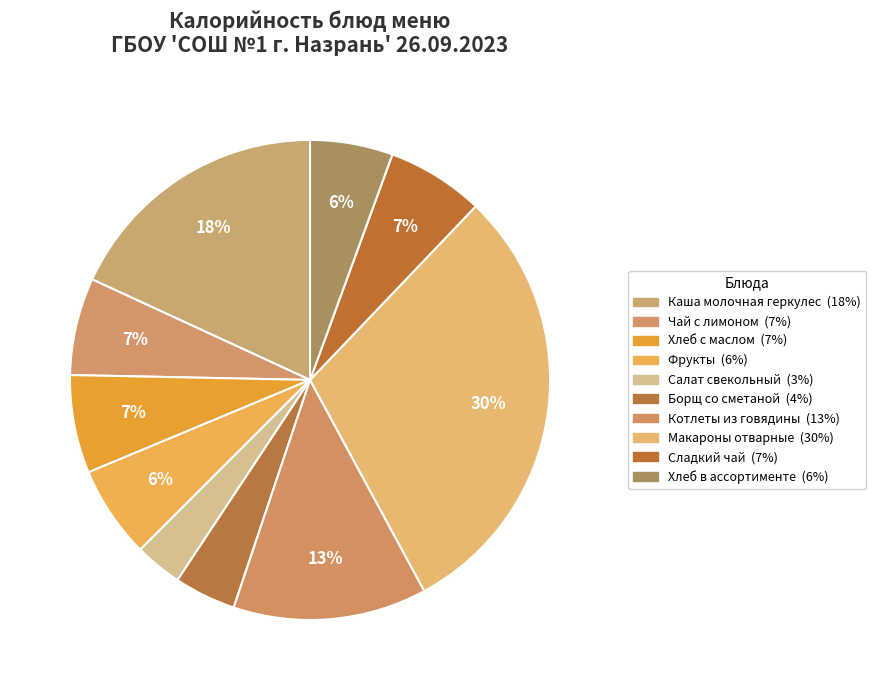

How many segments does this pie chart have?

10